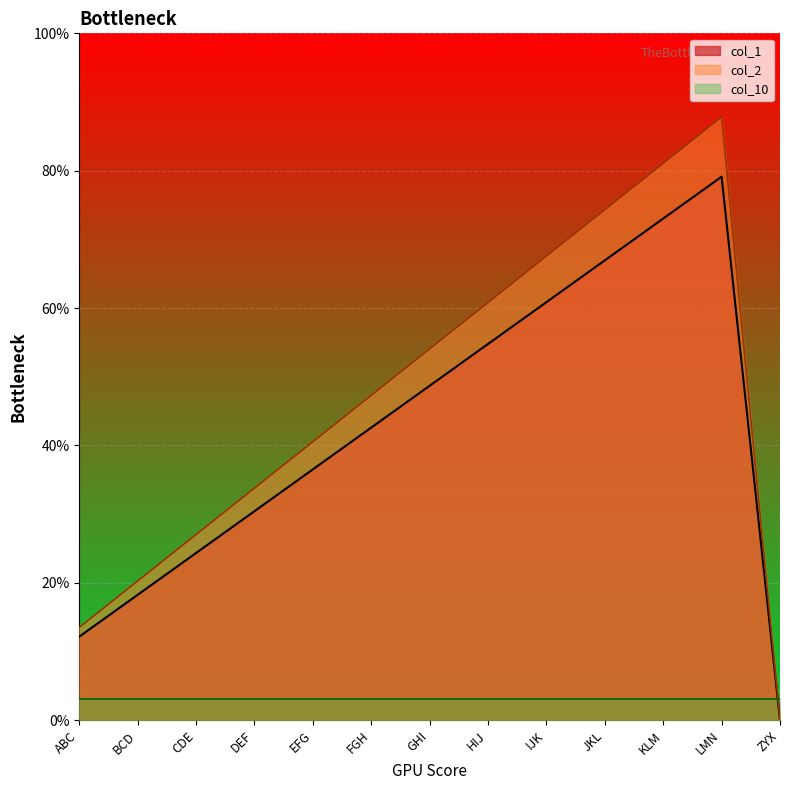

True or false: col_2 has a value of 8.5 at LMN.

False